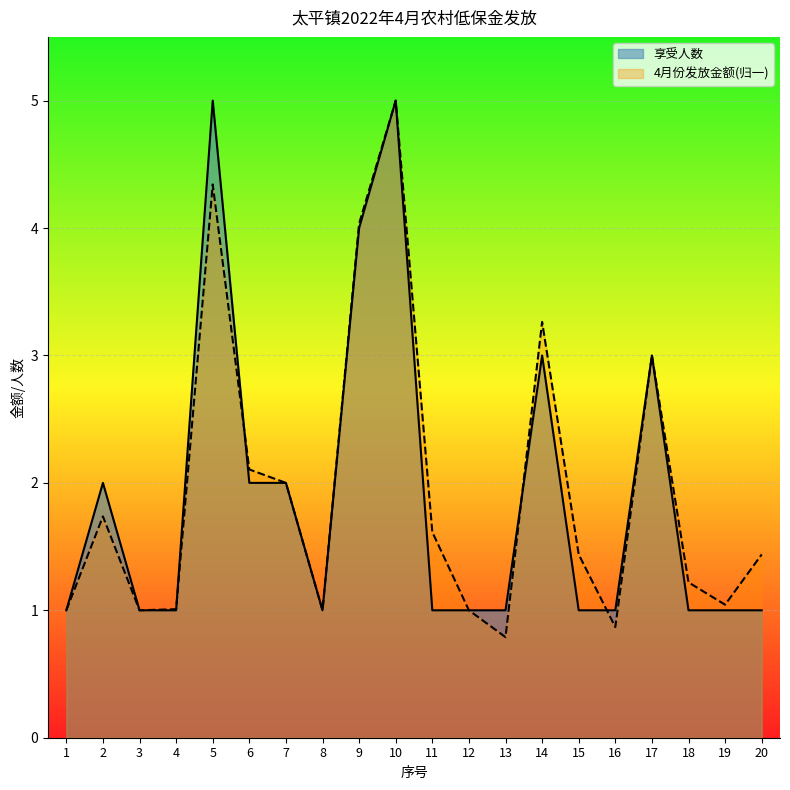

Between 5 and 18, which is larger?

5